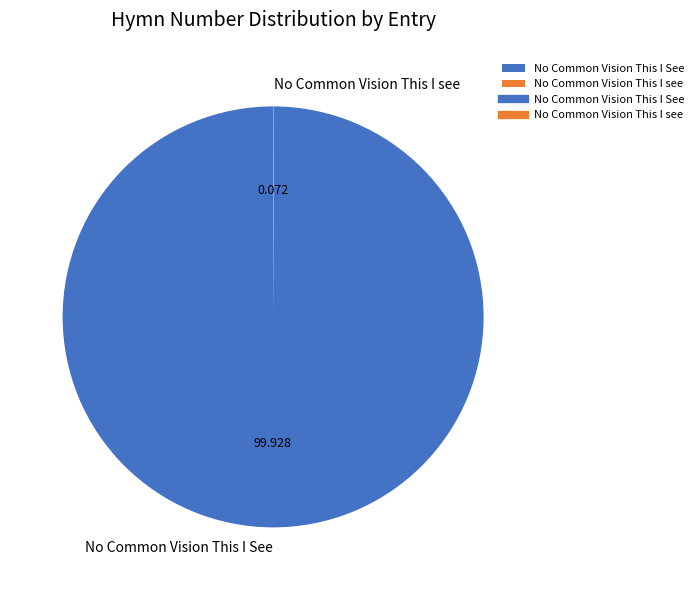

Which slice is the largest?

No Common Vision This I See